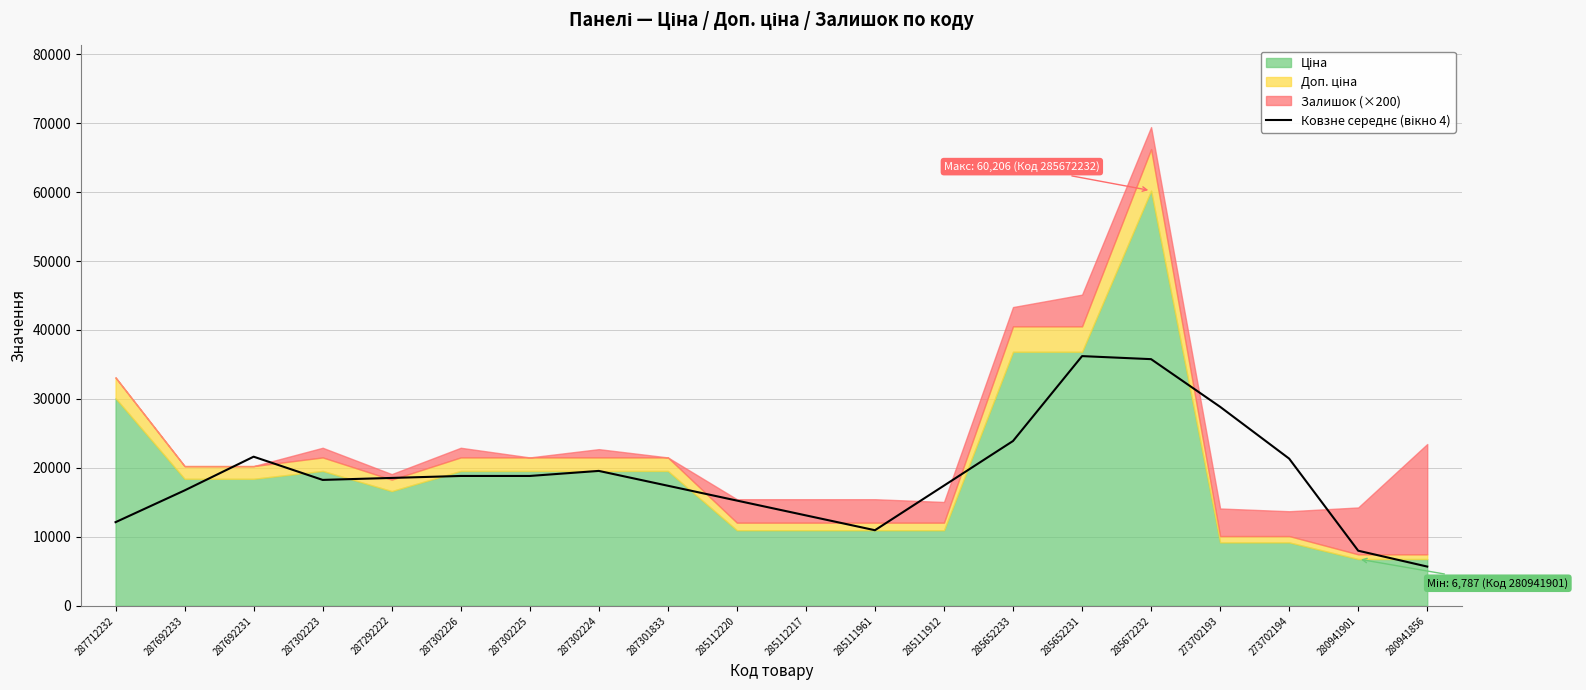

At which label does the data first exceed 18546?

287692231